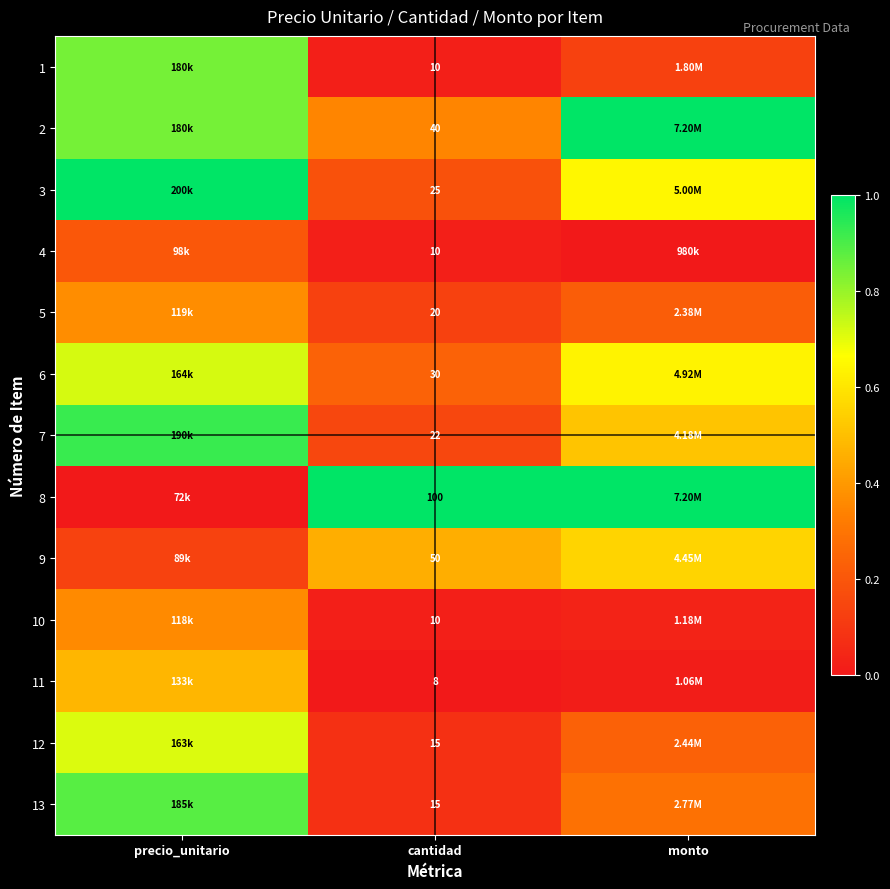

At which label does 8 reach its peak?

cantidad